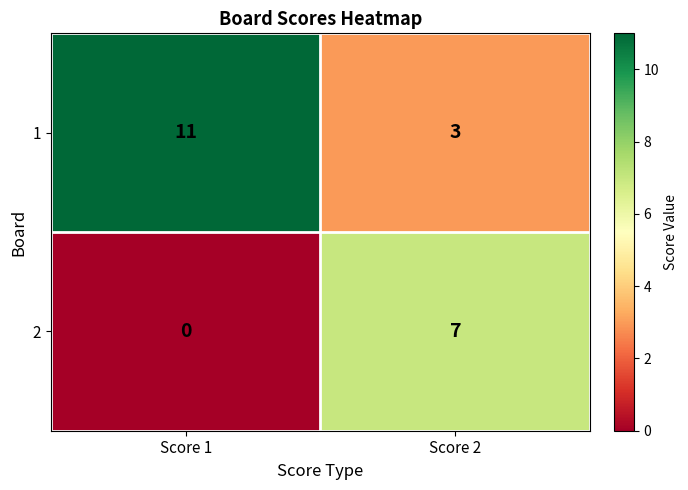

At which category is the sum across all series the highest?

Score 1